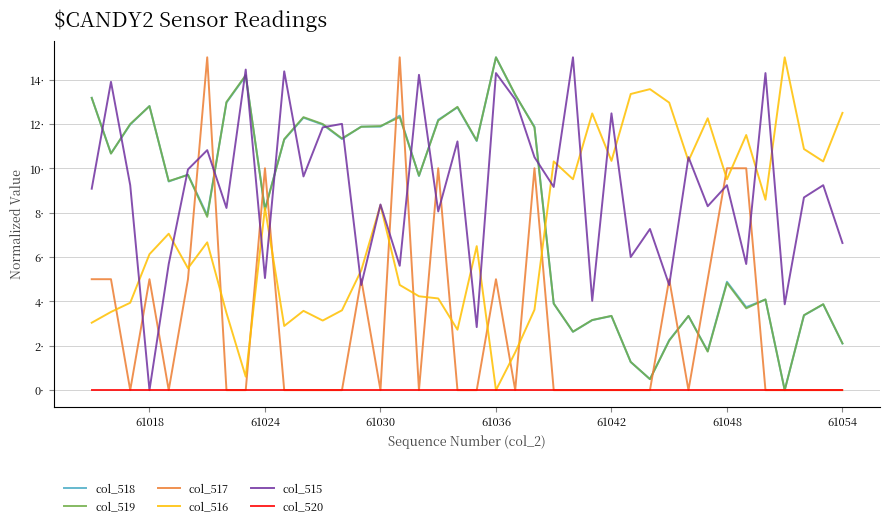

Does the chart display data point markers on the line(s)?

No